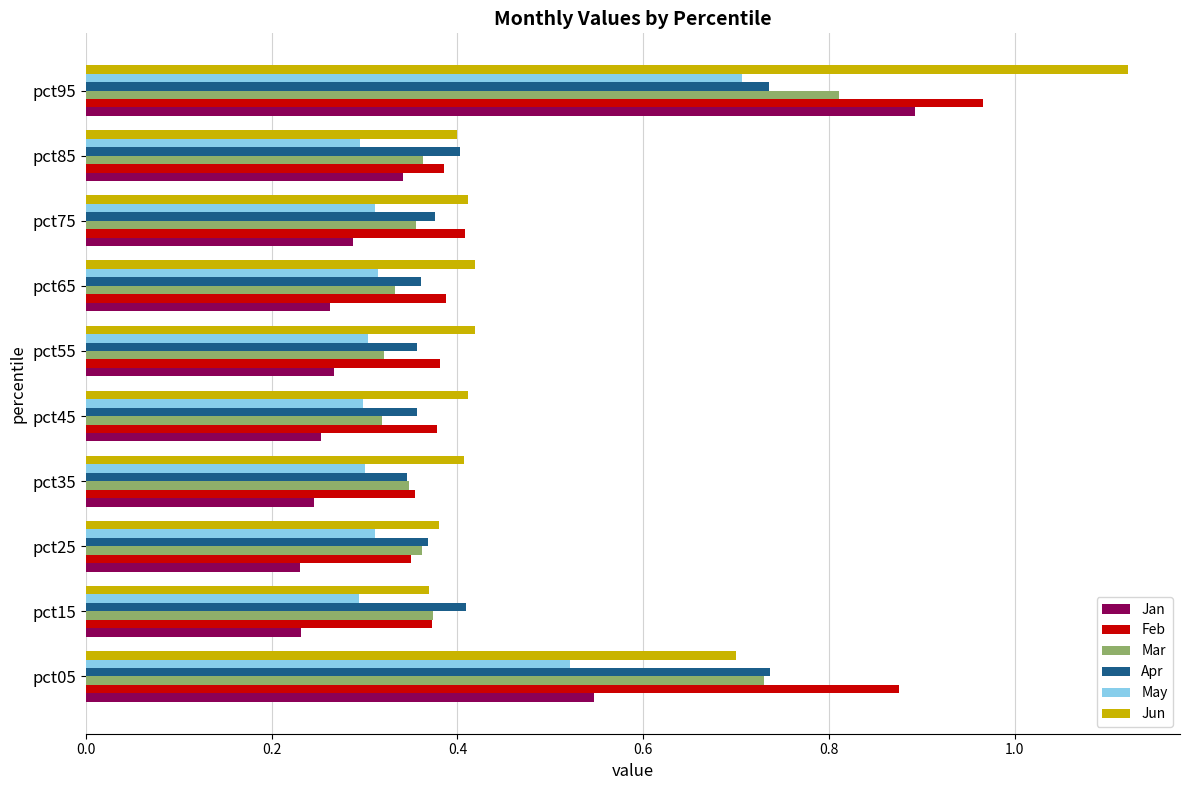

At how many categories does at least one series exceed 0?

10